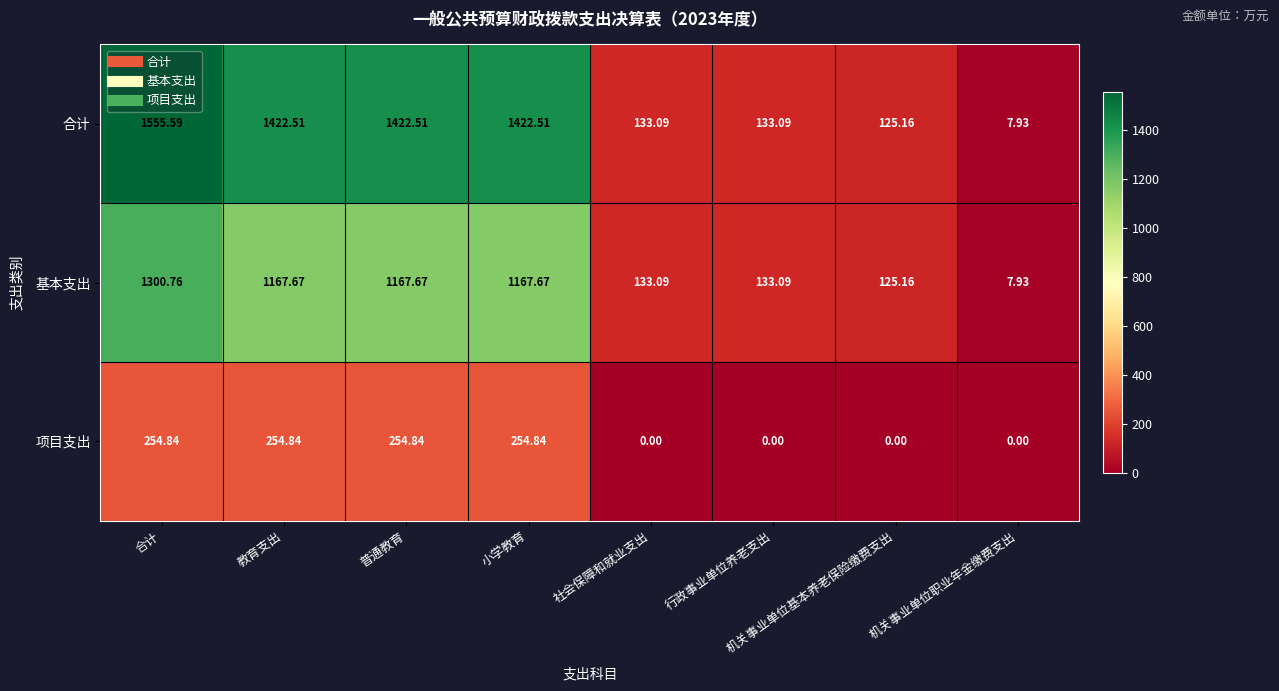

At 普通教育, list the series in order from largest to smallest.

合计, 基本支出, 项目支出